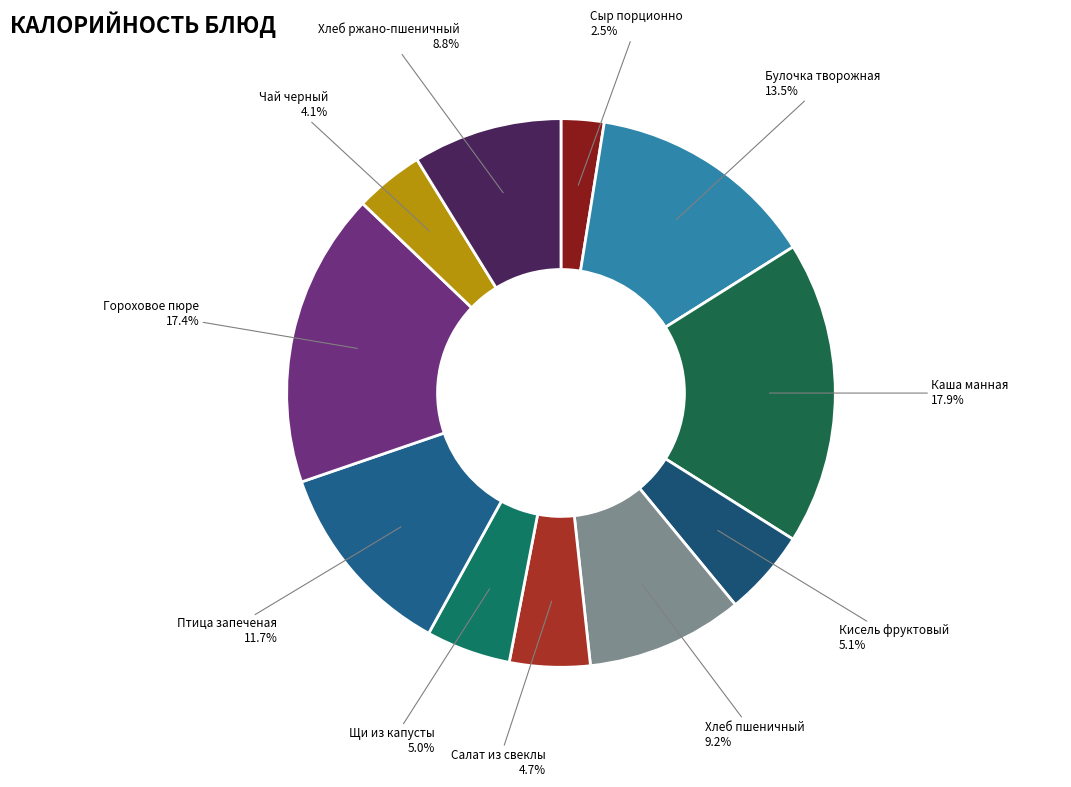

Does Хлеб ржано-пшеничный account for over 50% of the chart?

No